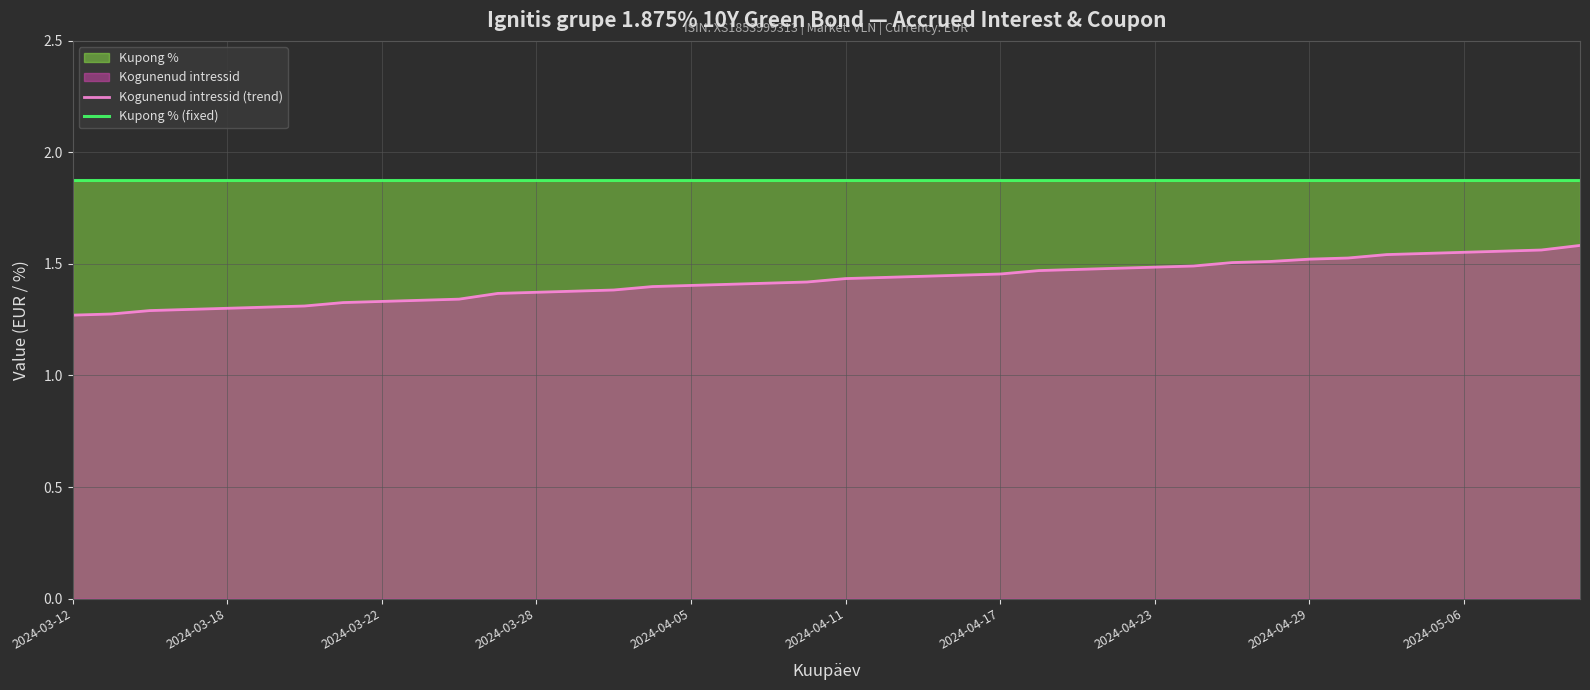

Rank the series by their maximum value, from highest to lowest.

Kupong % (fixed), Kogunenud intressid (trend)